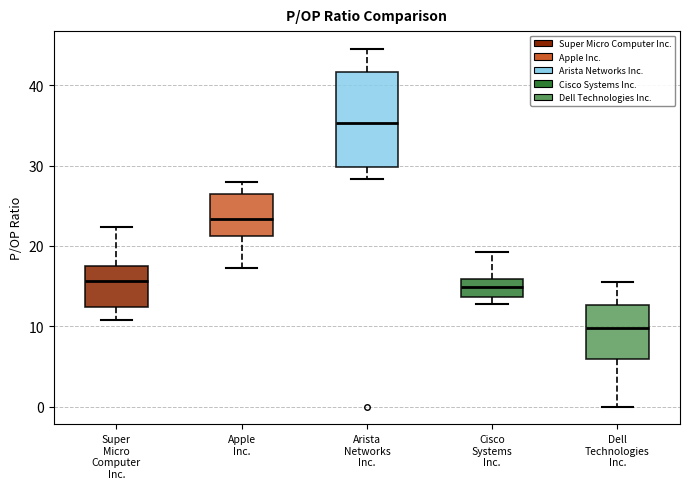

Where does the upper whisker of the box for Dell Technologies Inc. end on the y-axis? The values are not printed on the chart, so give them approximately, as read against the axis.

15